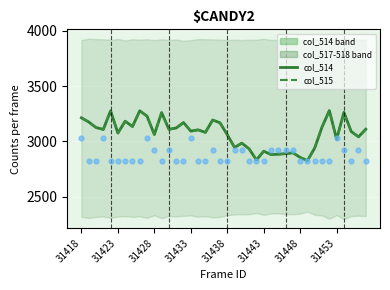

Which series has the largest total across all categories?

col_514